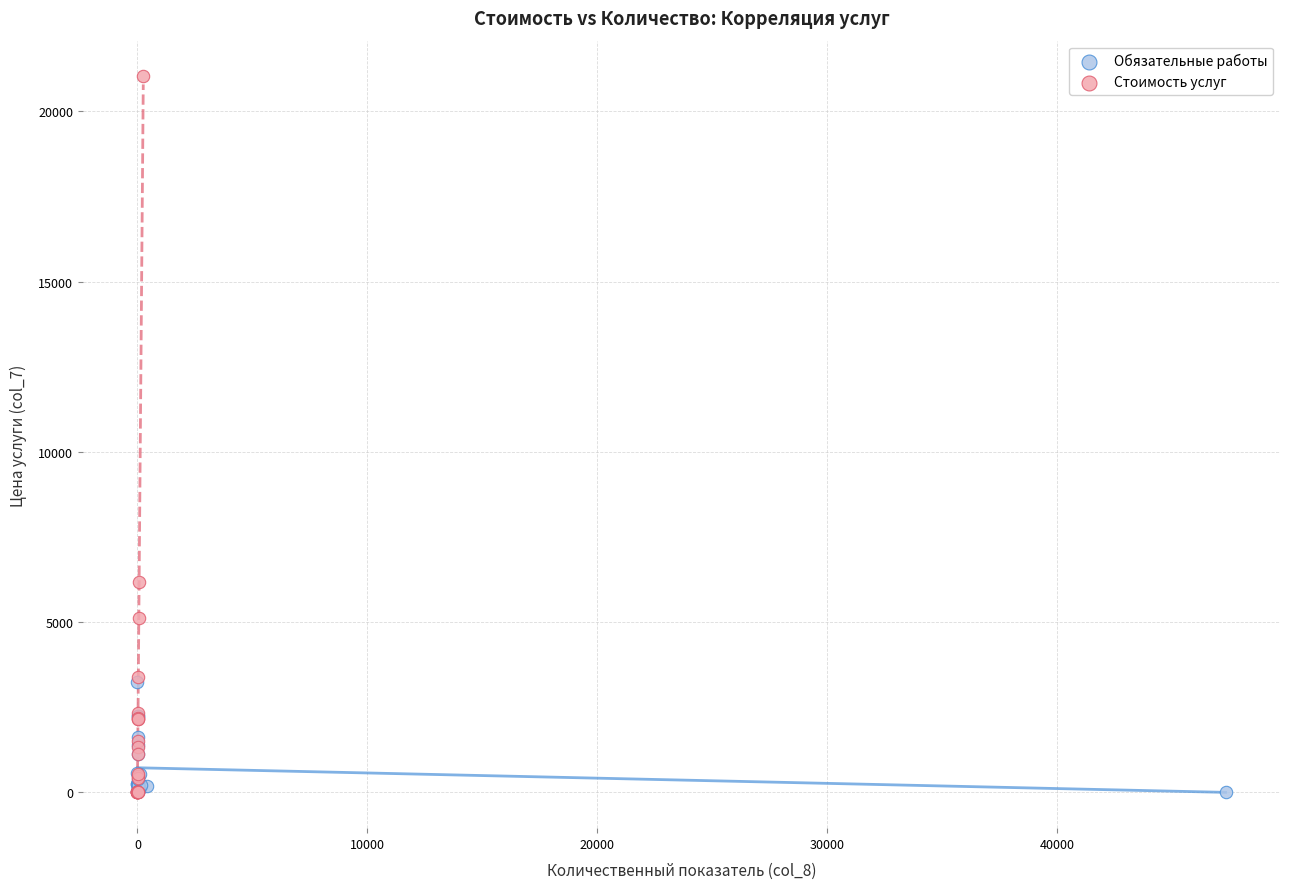

Which series contains the highest Y value?

Стоимость услуг